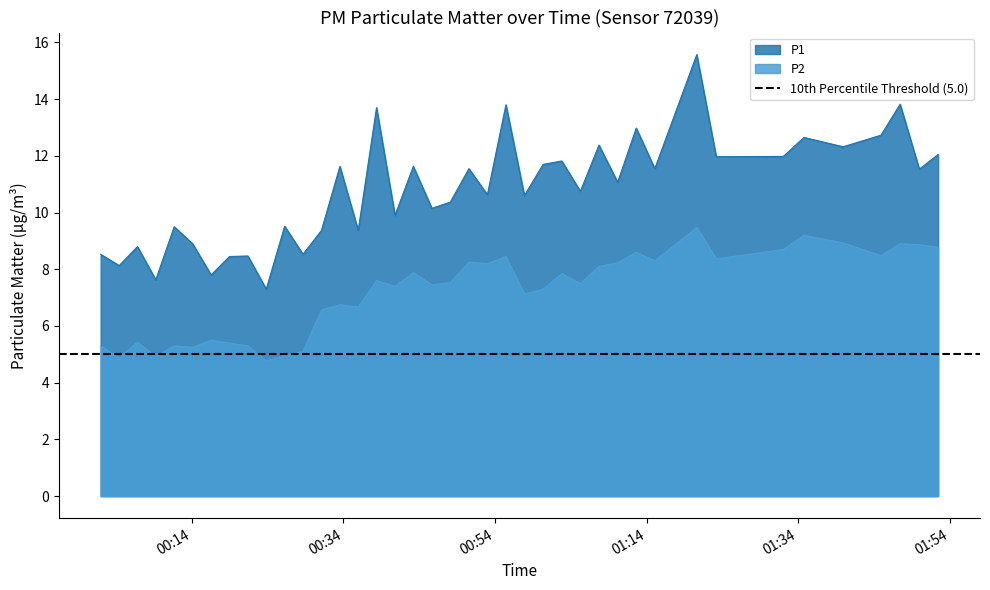

True or false: P1 and P2 cross at least once.

False